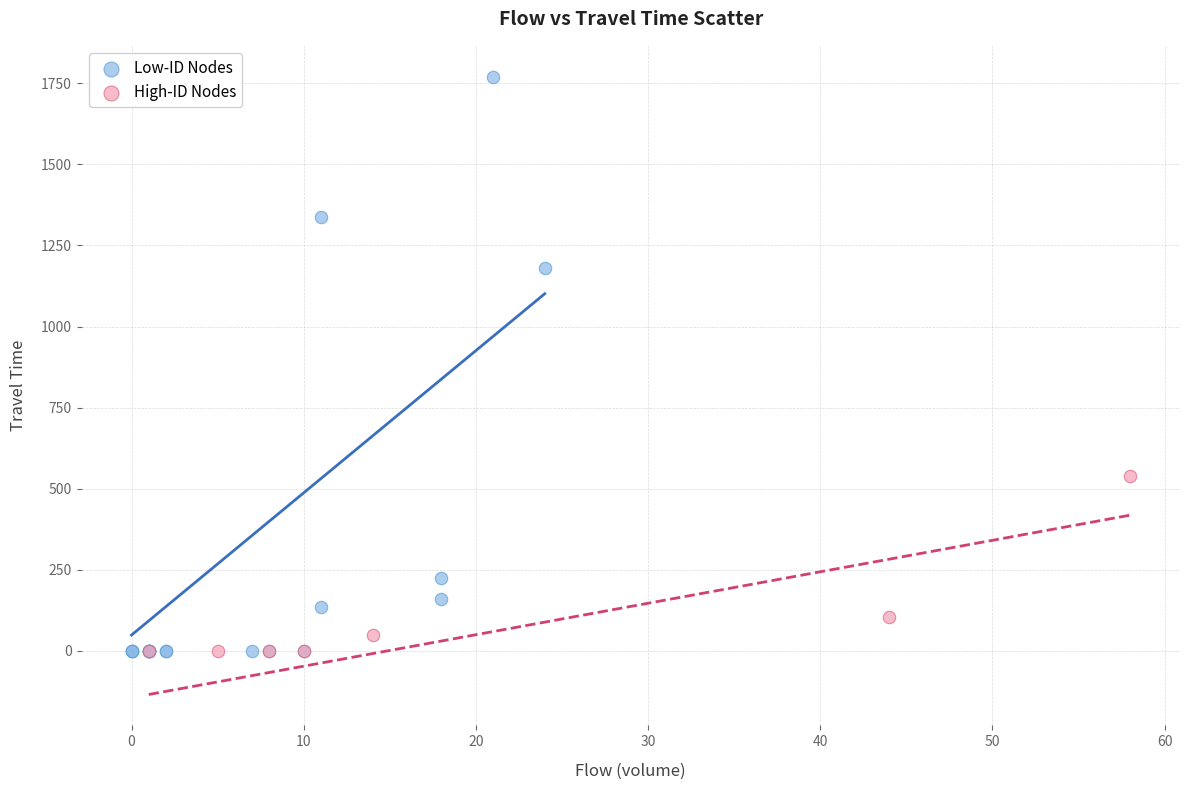

Which series contains the highest Y value?

Low-ID Nodes